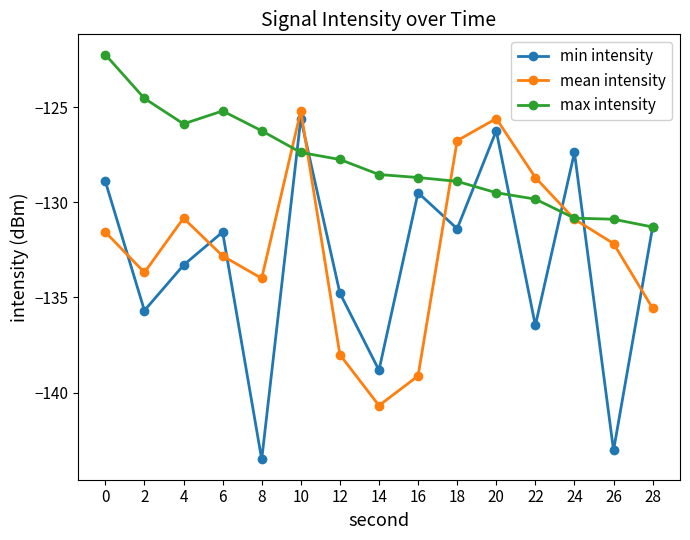

How many intersections are there between mean intensity and min intensity?

8